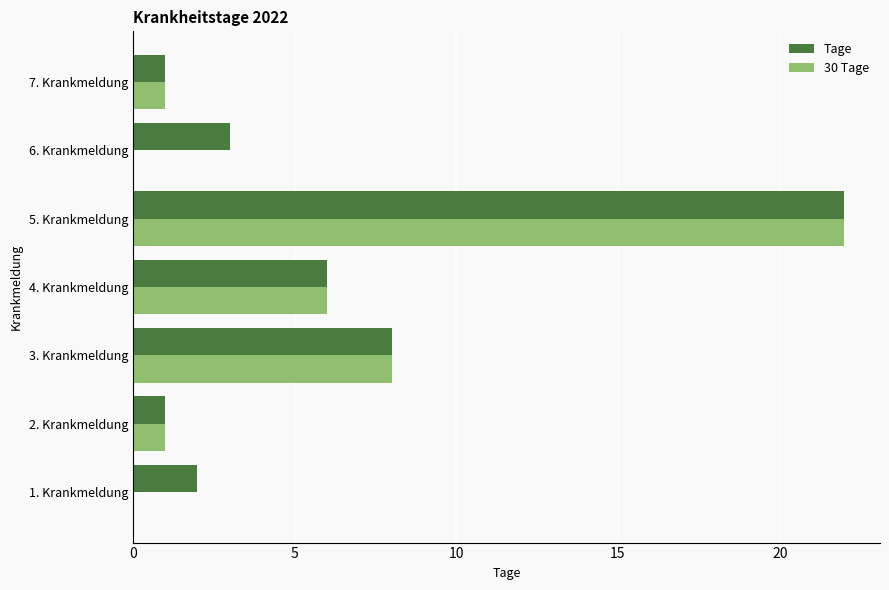

True or false: 30 Tage has a value of 8 at 4. Krankmeldung.

False